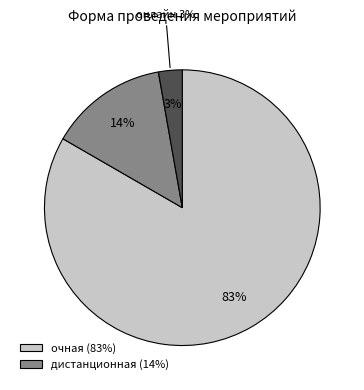

Which category accounts for the majority?

очная